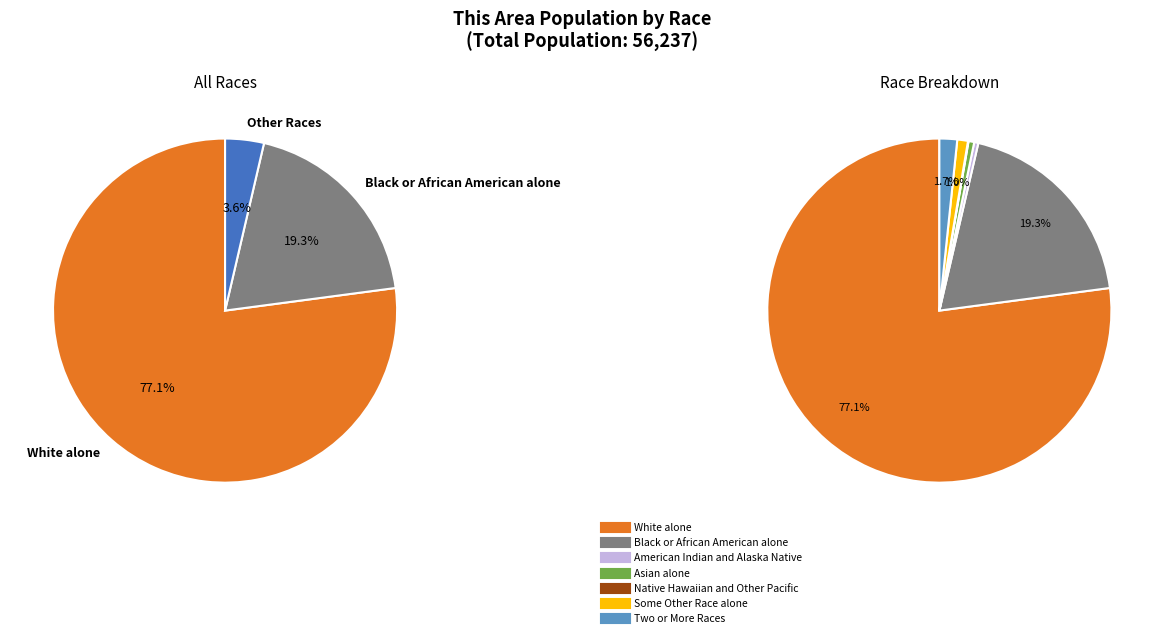

True or false: White alone accounts for 70% of the total.

False